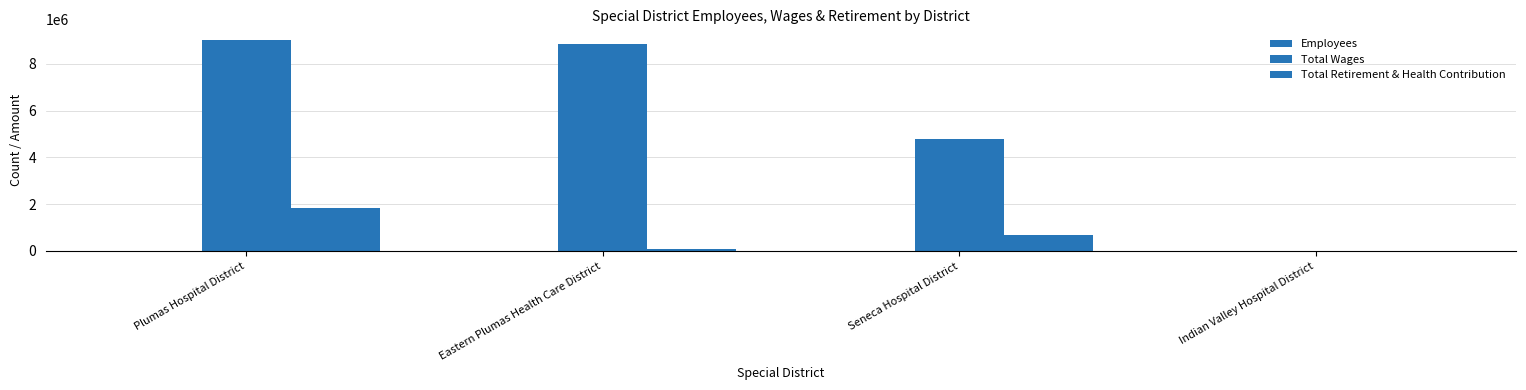

How many groups of bars are there?

4